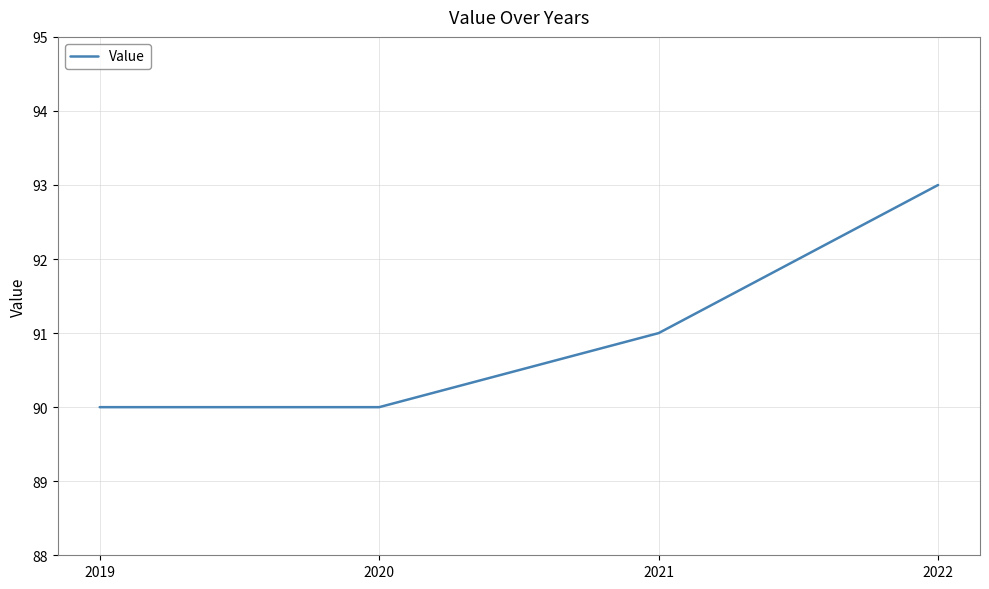

What value does the data have at 2022?

93